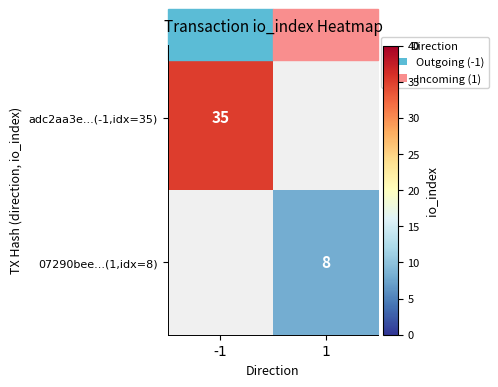

The value of 07290bee...(1,idx=8) at 1 is 2. True or false?

False